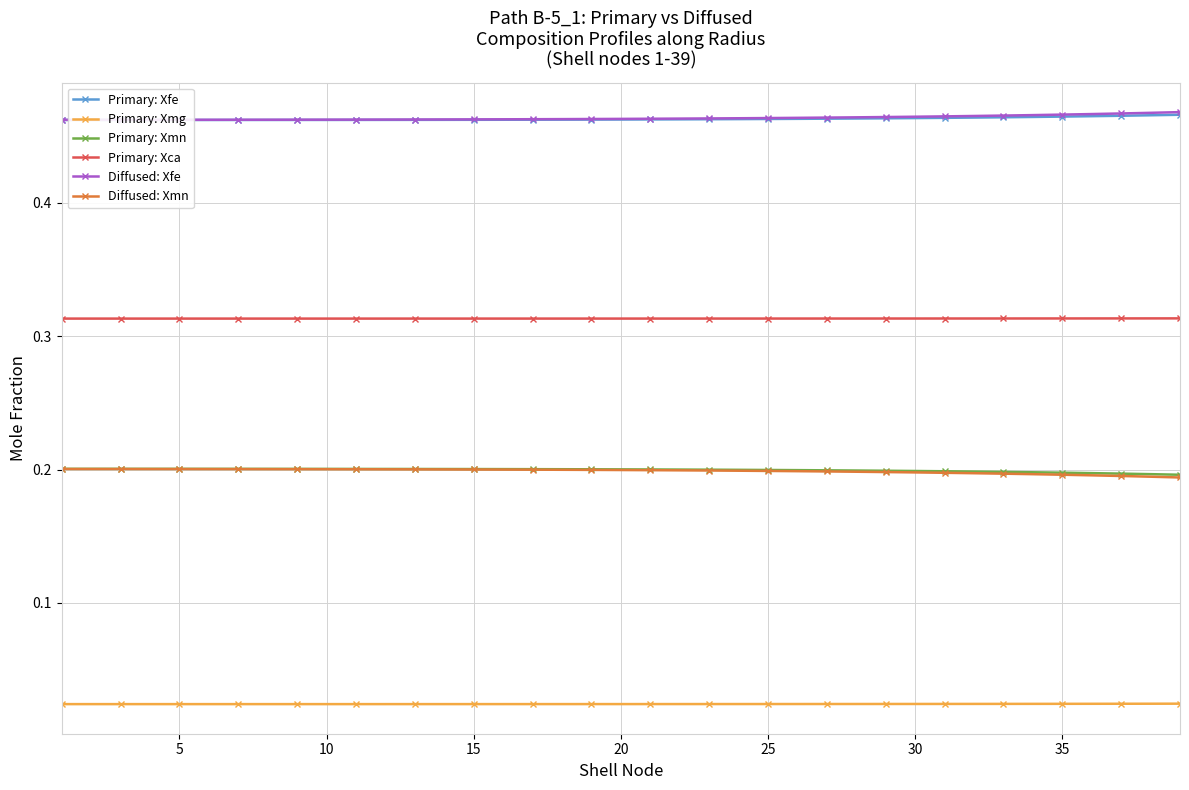

Count the Primary: Xmg values in the range 0 to 1.

39